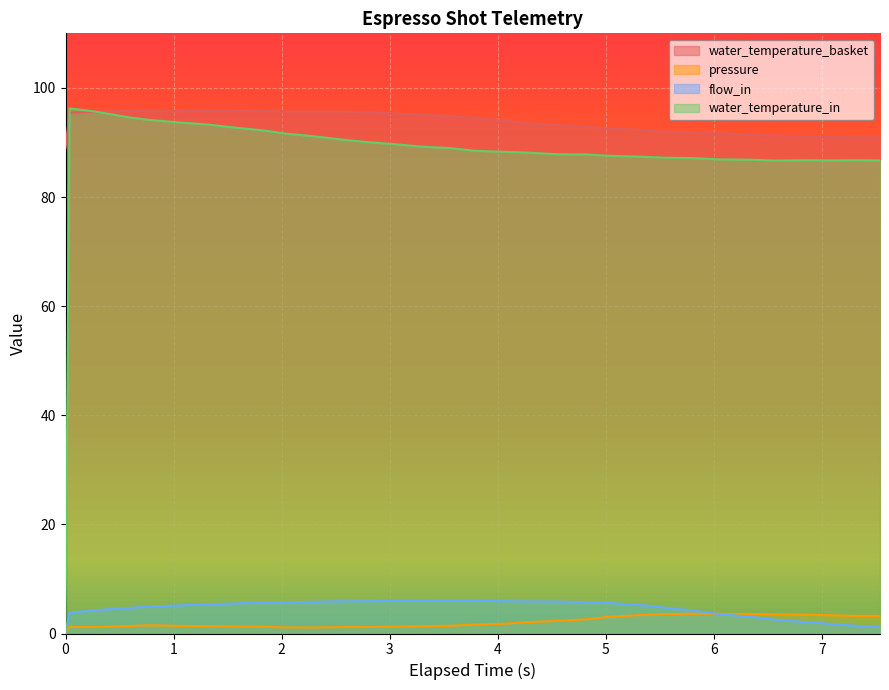

What is the highest value of the water_temperature_in series?

96.2